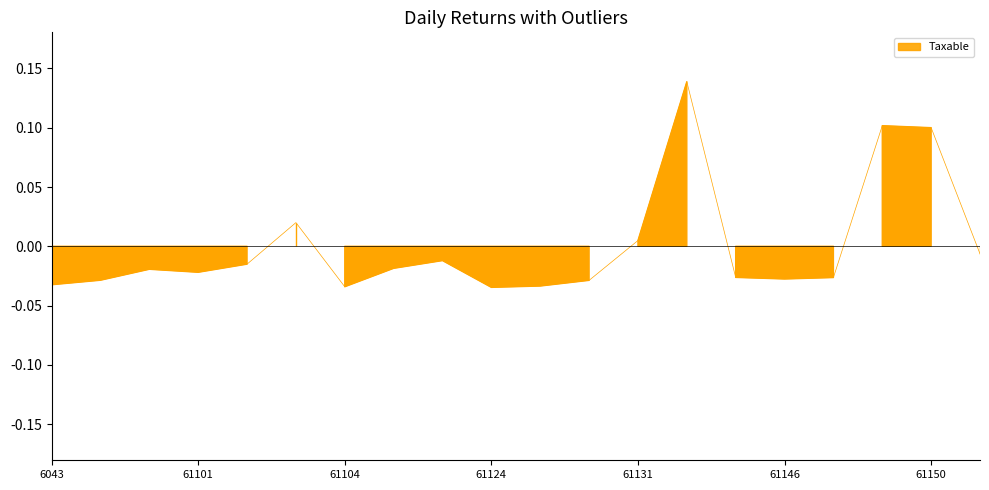

Between 61128 and 61103, which is larger?

61103